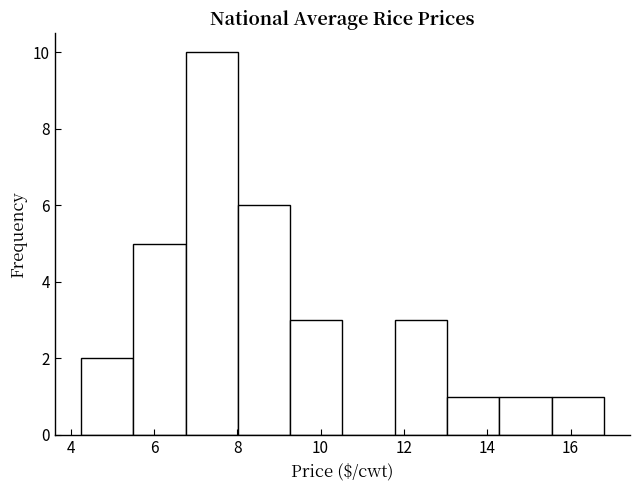

How tall is the bar that spans 5.6 to 6.8 on the x-axis? Neither the bar edges nor the heights are printed on the chart, so give them approximately, as read against the axes.

5